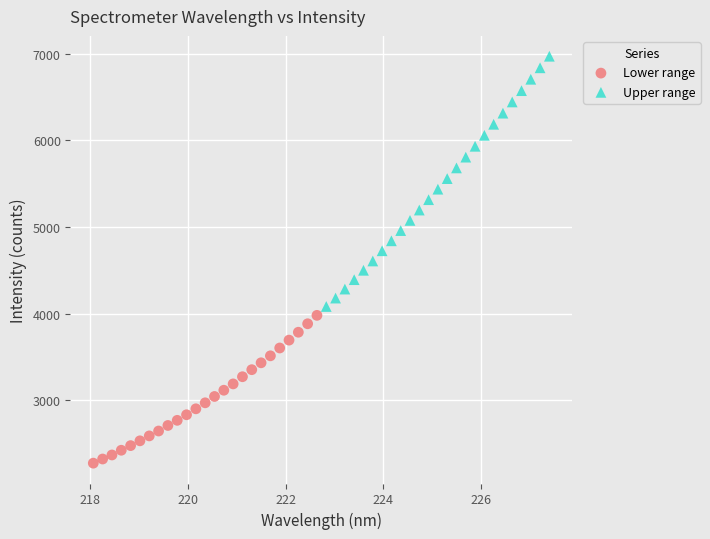

Which series reaches the maximum Y coordinate?

Upper range